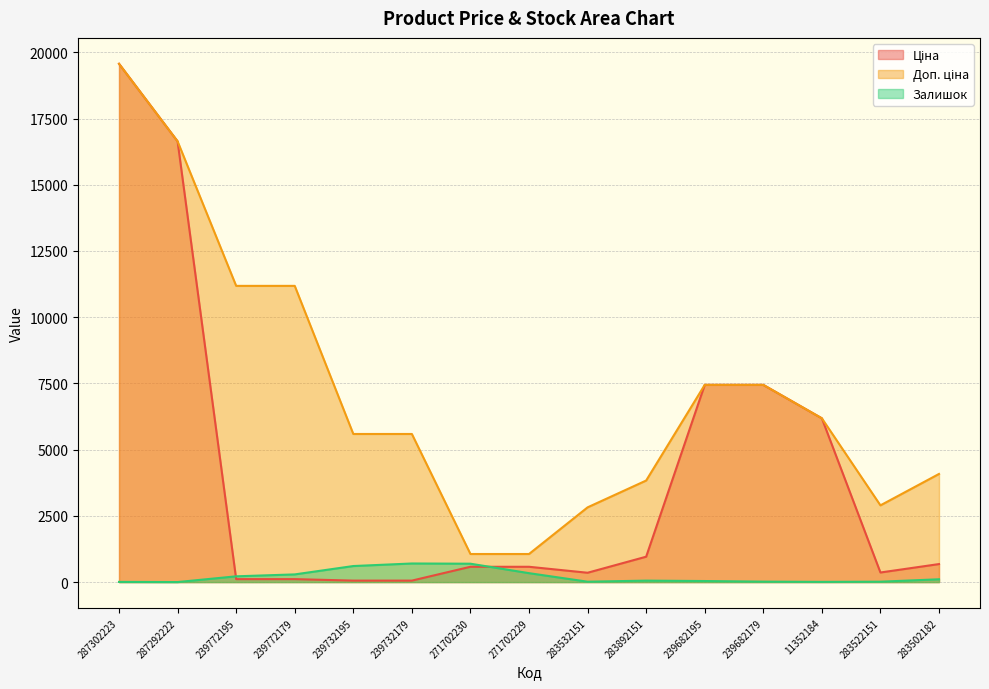

What is the sum of all Залишок values?

3111.0